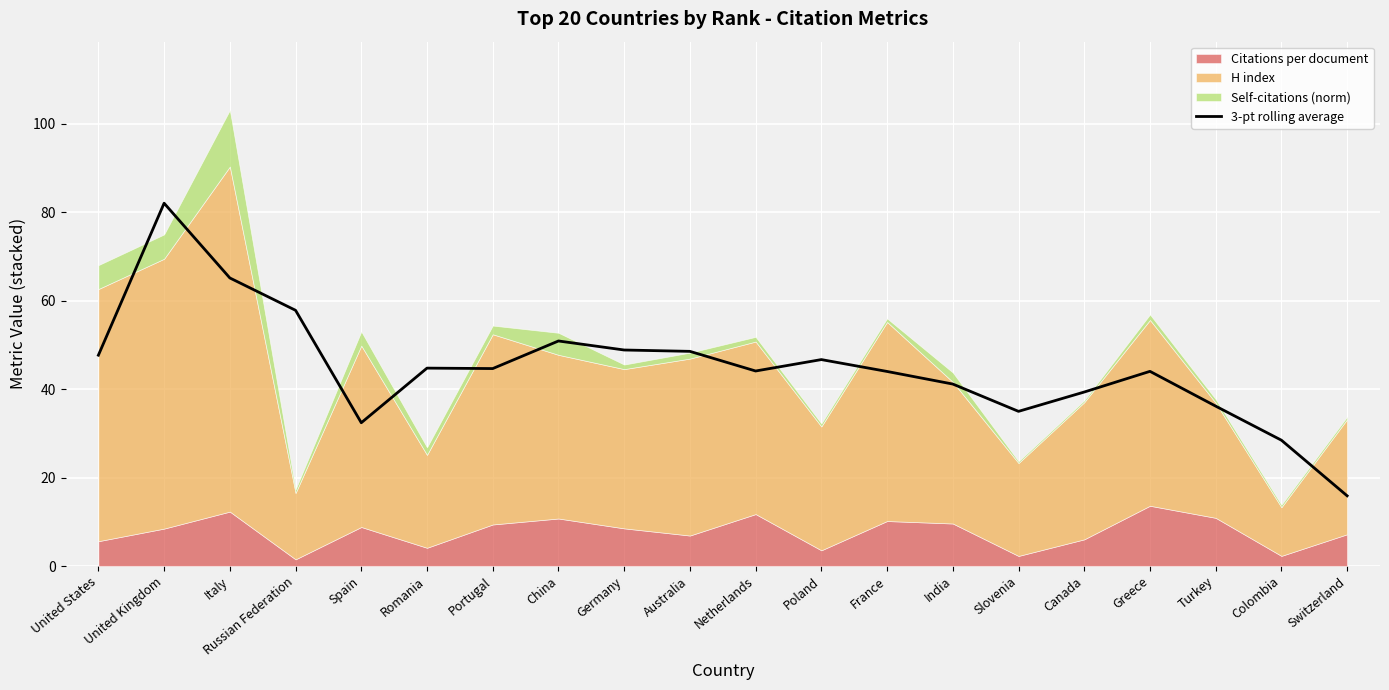

Reading left to right, list all the values displayed in this chart.

47.7	82.0	65.1	57.8	32.4	44.7	44.6	50.9	48.8	48.5	44.1	46.7	44.0	41.1	35.0	39.3	44.0	36.1	28.4	15.9